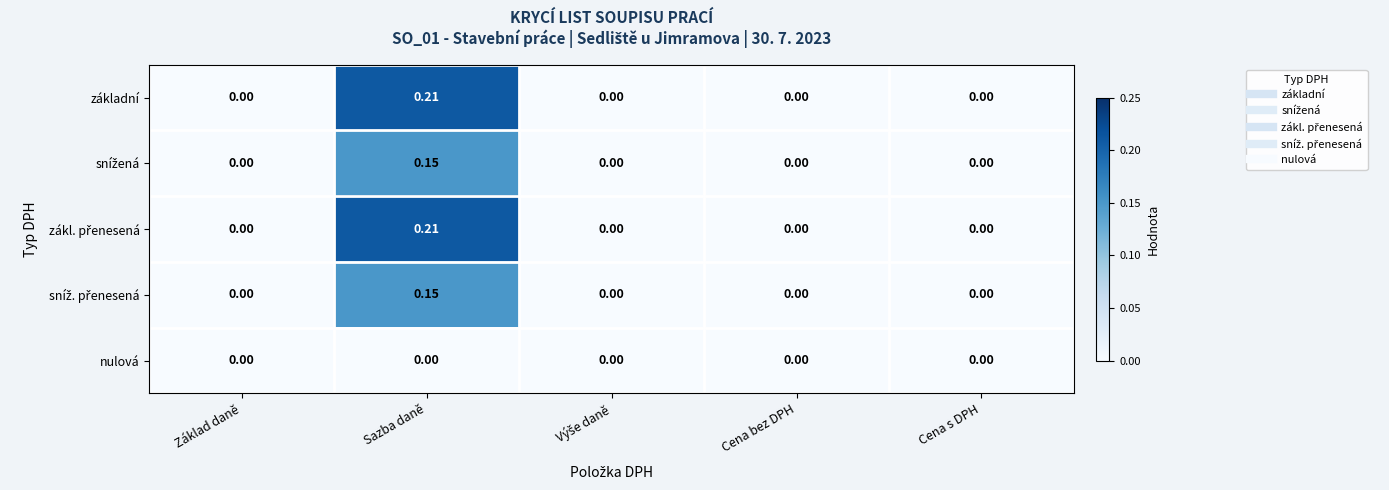

At which category is the sum across all series the highest?

Sazba daně